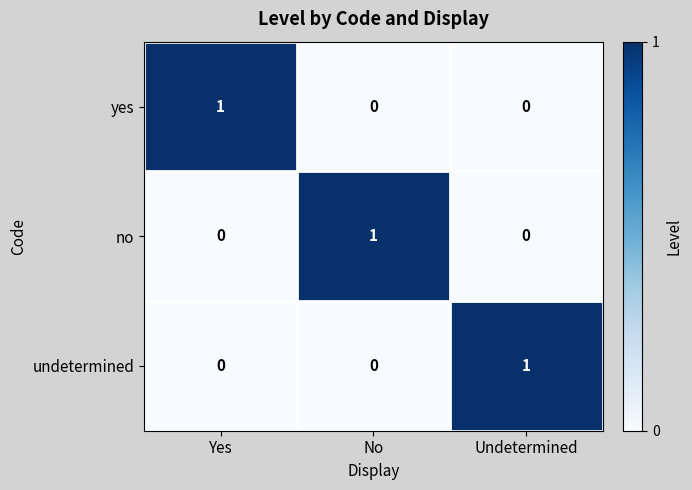

How many distinct data groups are displayed?

3